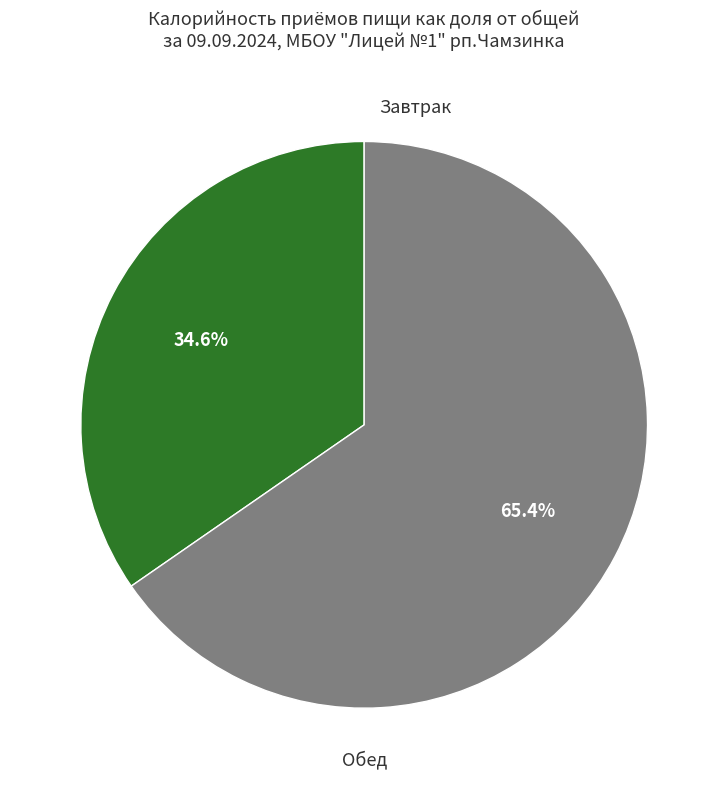

What portion of the pie excludes Обед?

34.6%